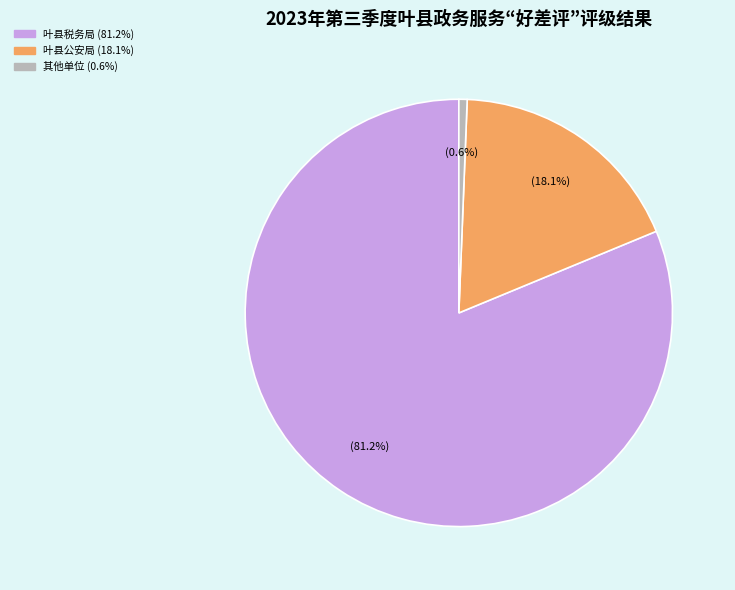

Does any single category account for the majority?

Yes